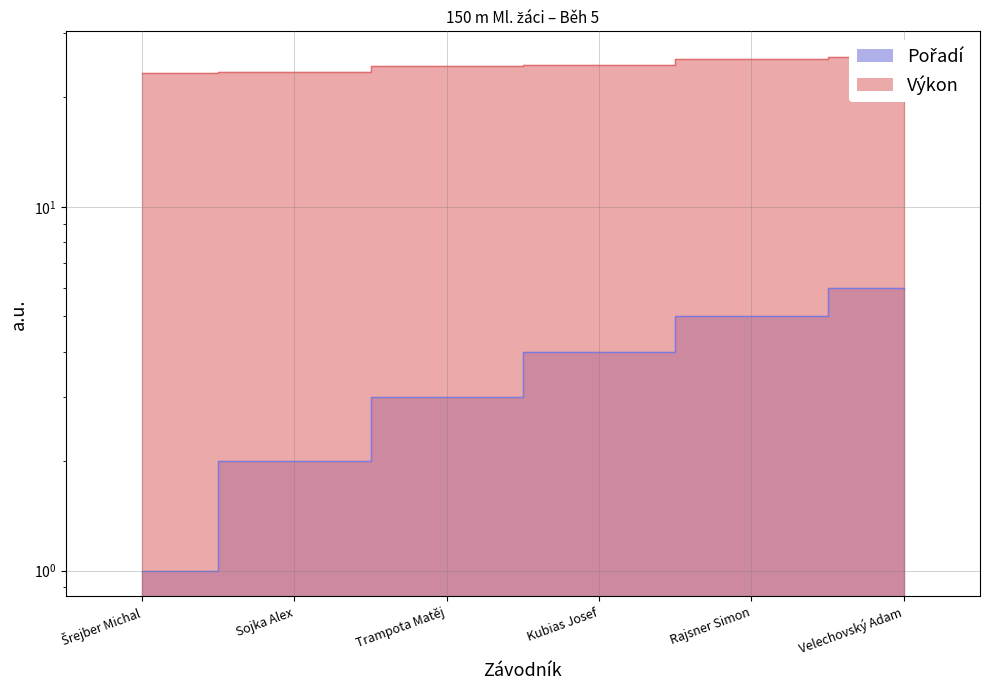

Reading left to right, transcribe all the data shown in this chart.

Pořadí: 1.0	2.0	3.0	4.0	5.0	6.0
Výkon: 23.3	23.6	24.4	24.5	25.6	25.8